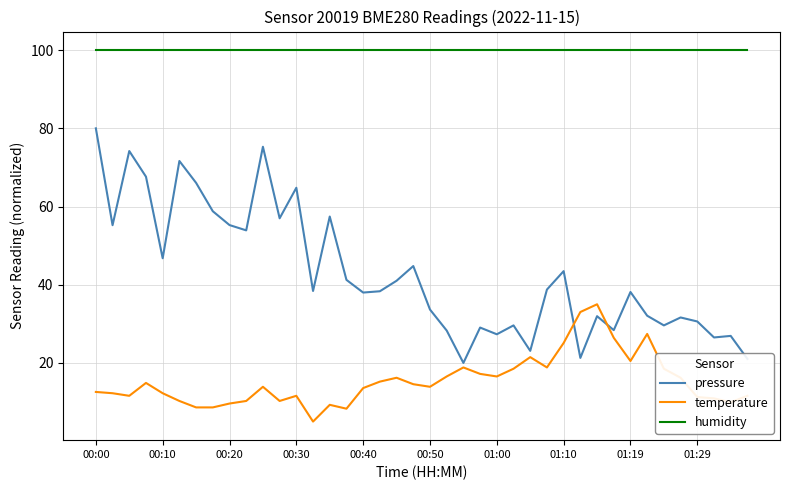

Which series has the largest total across all categories?

humidity